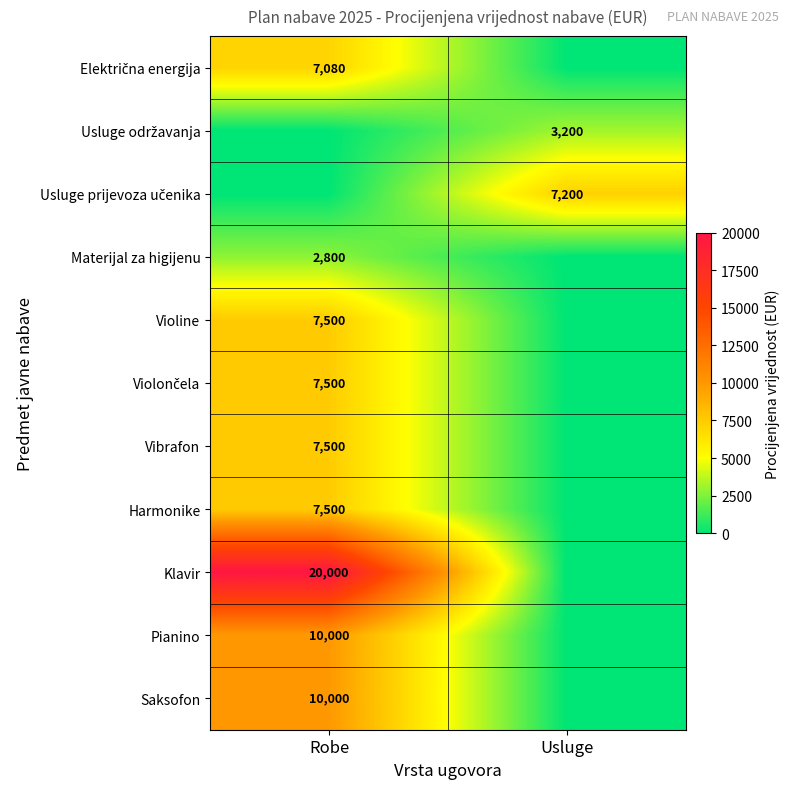

The value of Pianino at Robe is 13008. True or false?

False